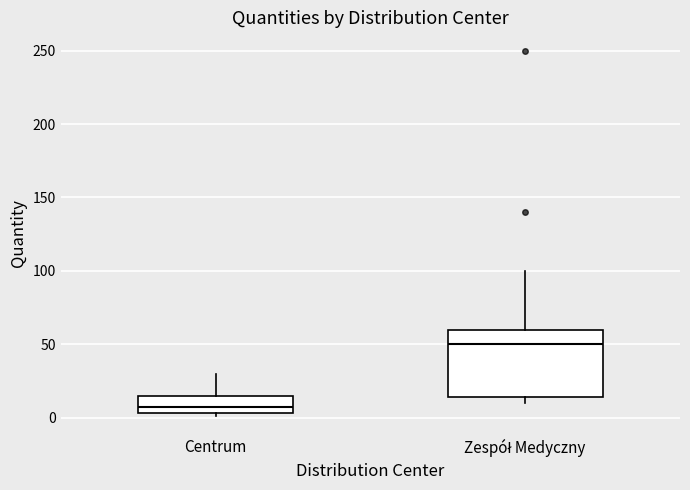

Where does the upper whisker of the box for Zespół Medyczny end on the y-axis? The values are not printed on the chart, so give them approximately, as read against the axis.

100